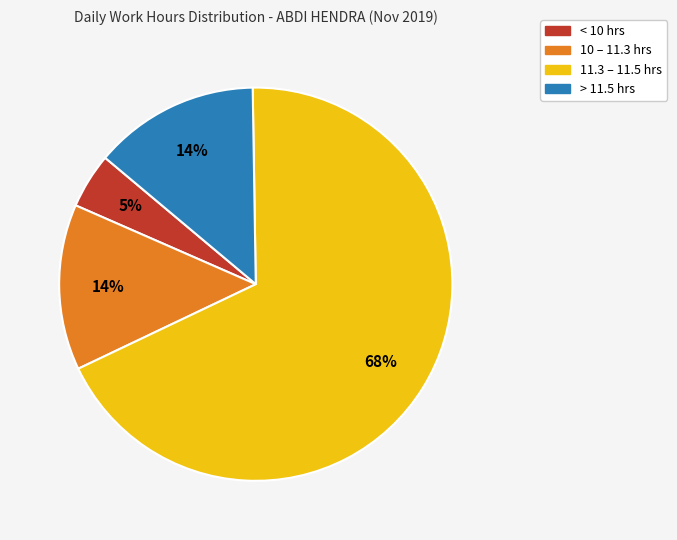

To the nearest percent, what is the average slice percentage?

25%